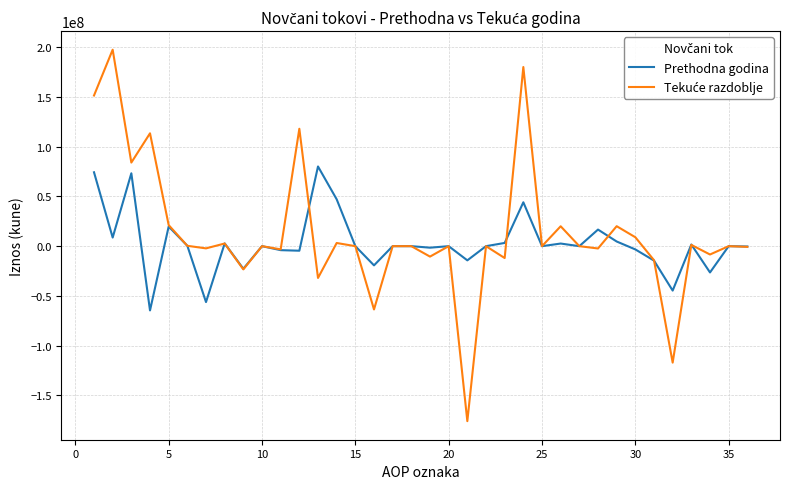

What is the greatest value displayed?

197681460